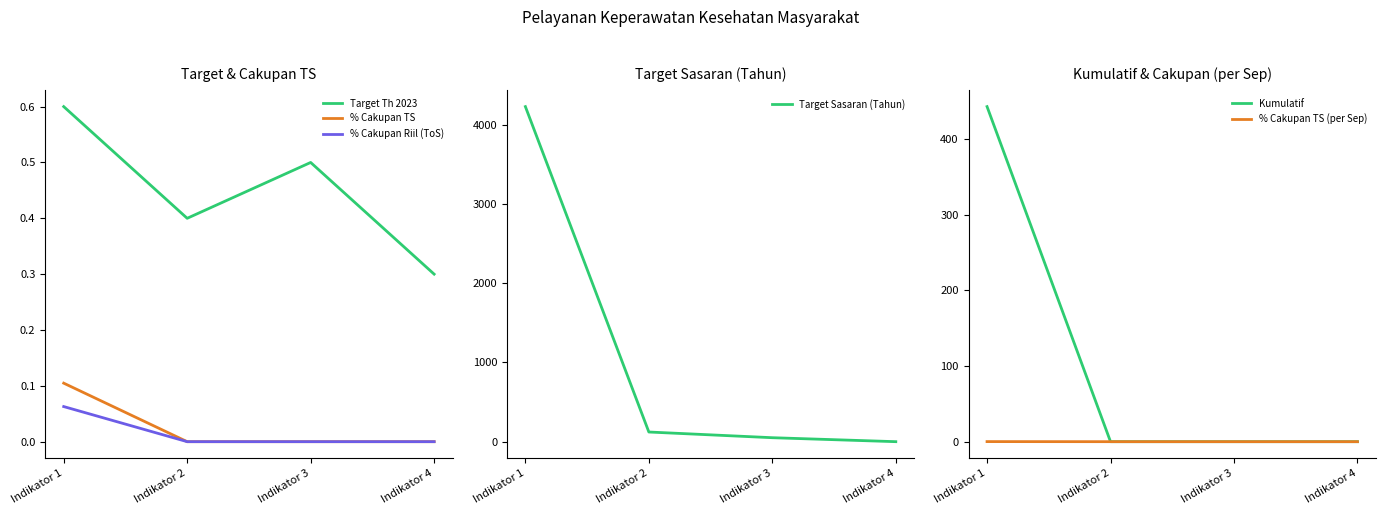

Reading right to left, what are all the values shown in this chart?

Target Th 2023: Indikator 4=0.3	Indikator 3=0.5	Indikator 2=0.4	Indikator 1=0.6
% Cakupan TS: Indikator 4=0.0	Indikator 3=0.0	Indikator 2=0.0	Indikator 1=0.1
% Cakupan Riil (ToS): Indikator 4=0.0	Indikator 3=0.0	Indikator 2=0.0	Indikator 1=0.1
Target Sasaran (Tahun): Indikator 4=0.9	Indikator 3=51.0	Indikator 2=122.8	Indikator 1=4227.6
Kumulatif: Indikator 4=0.0	Indikator 3=0.0	Indikator 2=0.0	Indikator 1=443.0
% Cakupan TS (per Sep): Indikator 4=0.0	Indikator 3=0.0	Indikator 2=0.0	Indikator 1=0.1